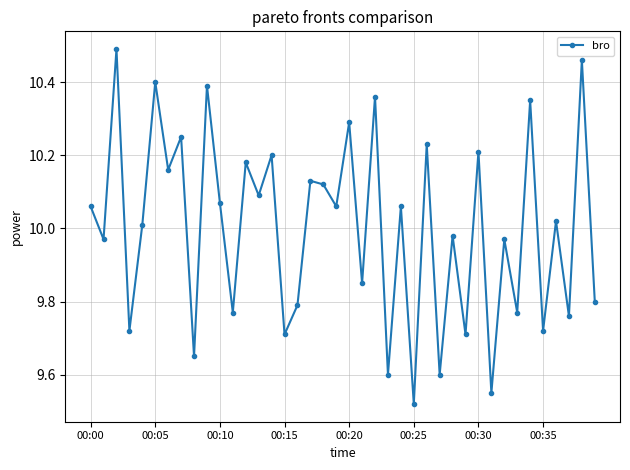

What is the difference between the maximum and minimum values?

1.0